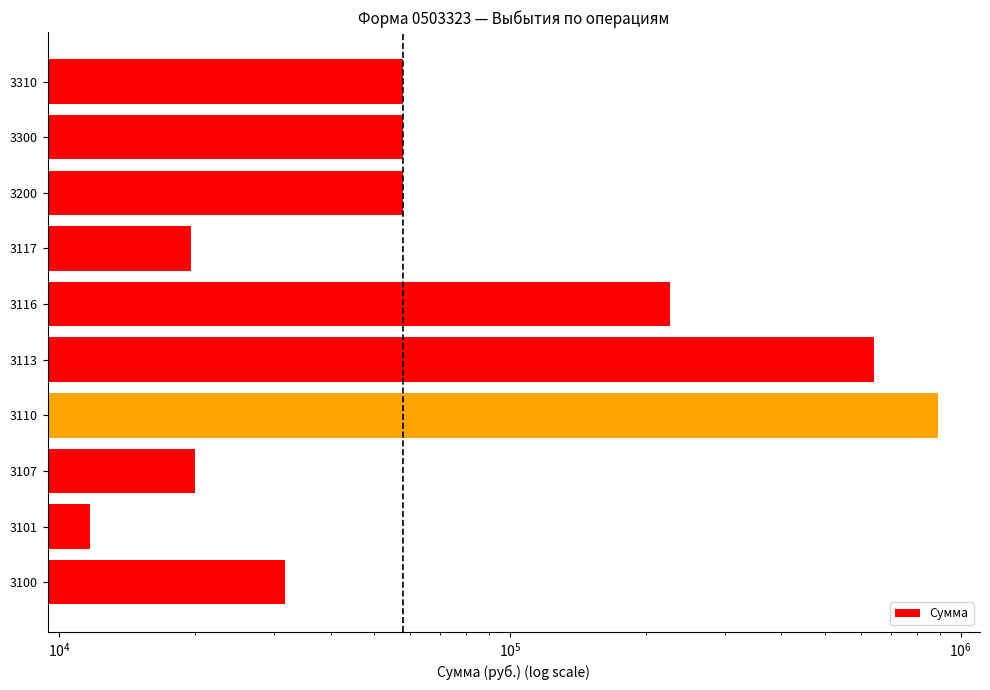

Reading left to right, transcribe all the data shown in this chart.

31705.0	11705.0	20000.0	889057.7	643433.0	226024.7	19600.0	57976.7	57976.7	57976.7